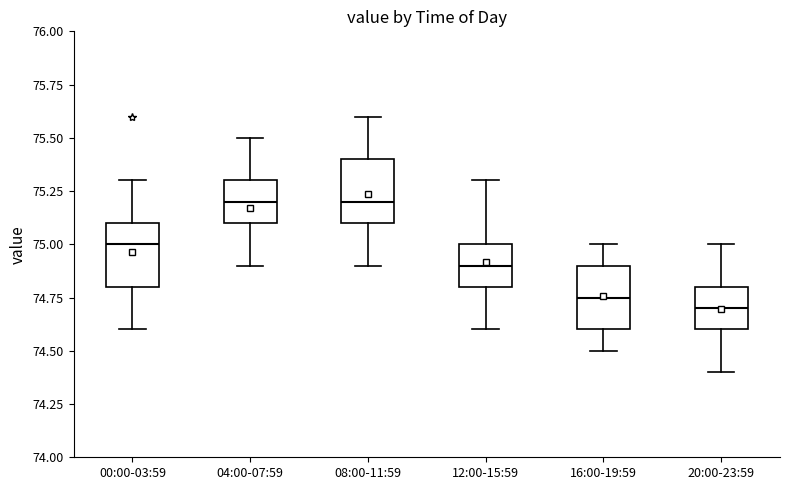

Reading left to right, transcribe this box plot: for each box, give where its median line is, the range the box spans, and where its two whiskers end, as read against the y-axis. The values are not printed on the chart, so give them approximately, as read against the axis.

00:00-03:59: median 75.00, box 74.80 to 75.10, whiskers 74.60 to 75.30
04:00-07:59: median 75.20, box 75.10 to 75.30, whiskers 74.90 to 75.50
08:00-11:59: median 75.20, box 75.10 to 75.40, whiskers 74.90 to 75.60
12:00-15:59: median 74.90, box 74.80 to 75.00, whiskers 74.60 to 75.30
16:00-19:59: median 74.75, box 74.60 to 74.90, whiskers 74.50 to 75.00
20:00-23:59: median 74.70, box 74.60 to 74.80, whiskers 74.40 to 75.00